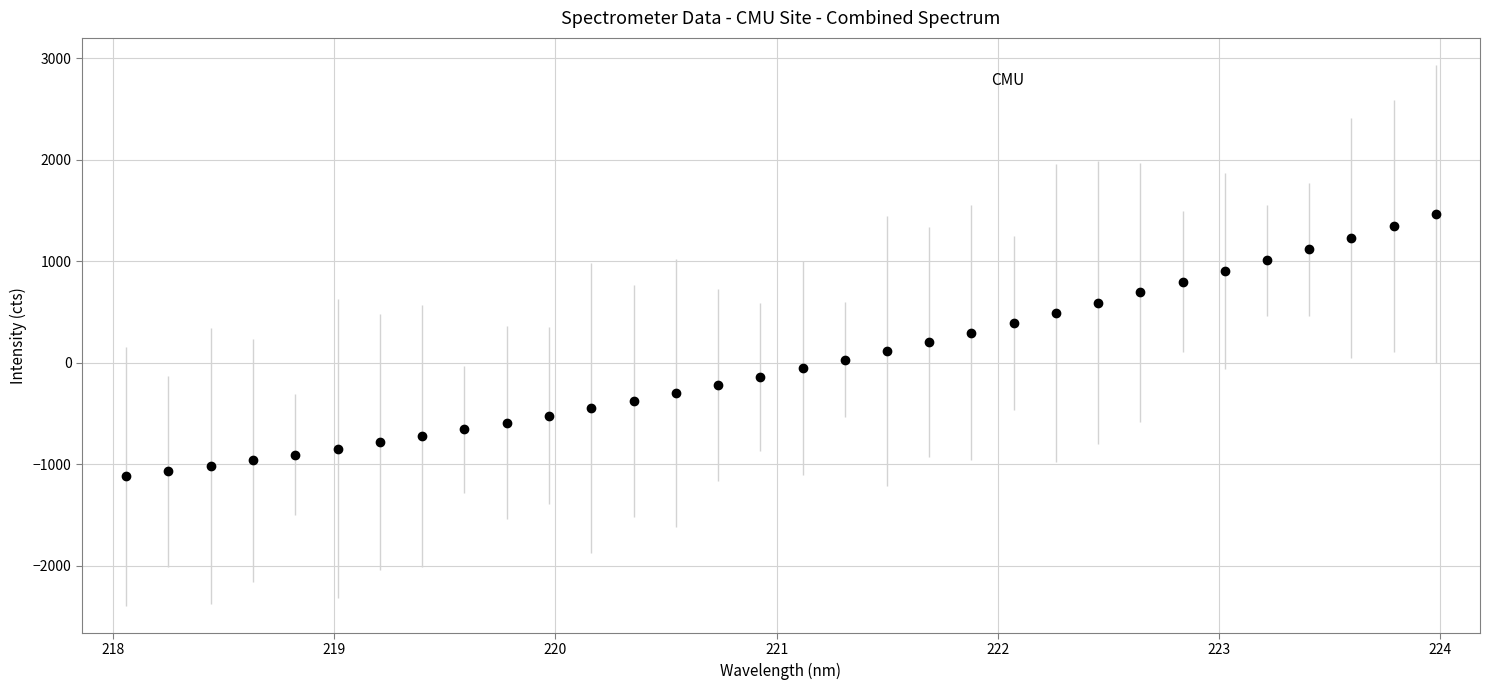

What is the value of the 9th point from the left?

-655.3